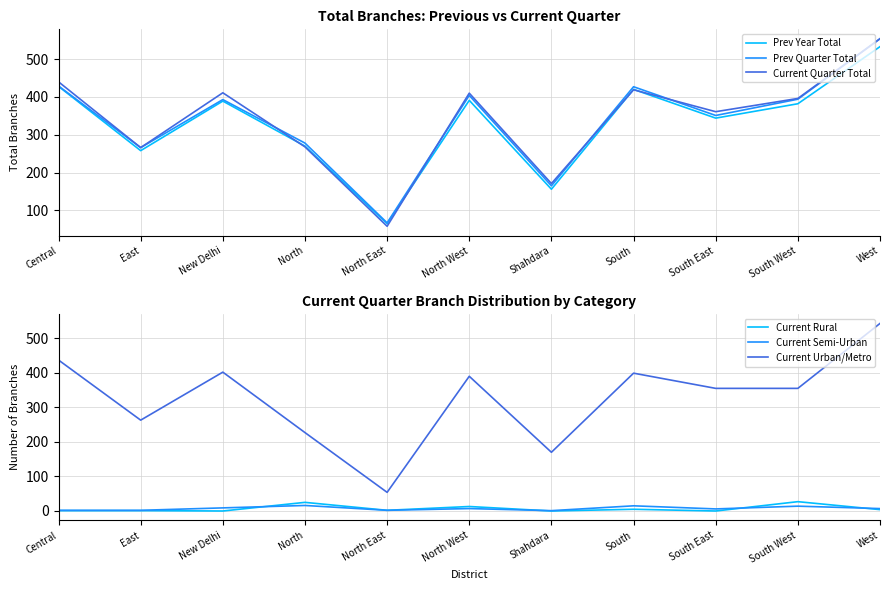

List the labels in order of Current Rural value, smallest first.

New Delhi, Shahdara, South East, Central, East, North East, West, South, North West, North, South West